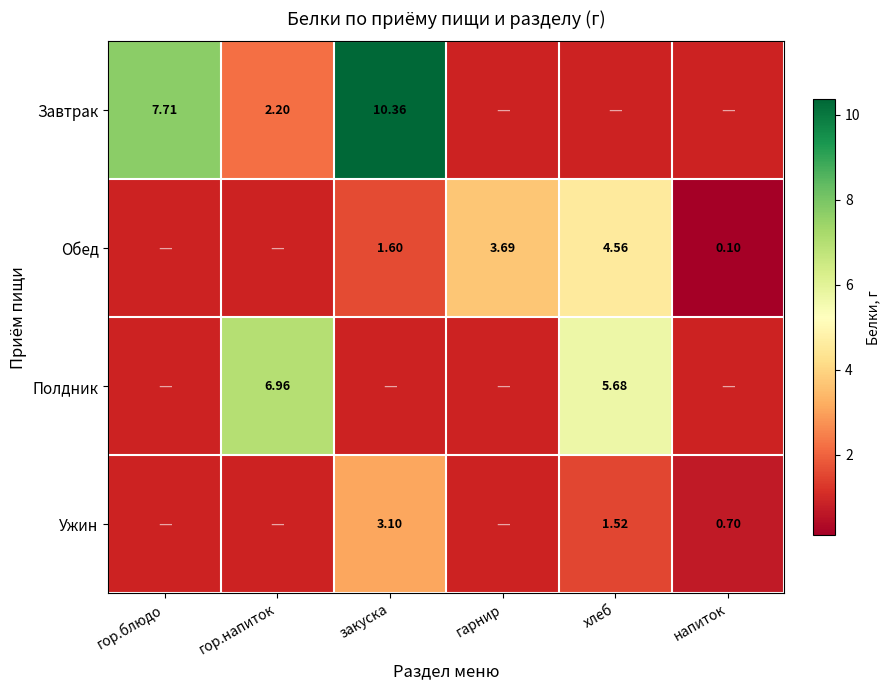

Which has a higher value, гарнир or напиток?

гарнир